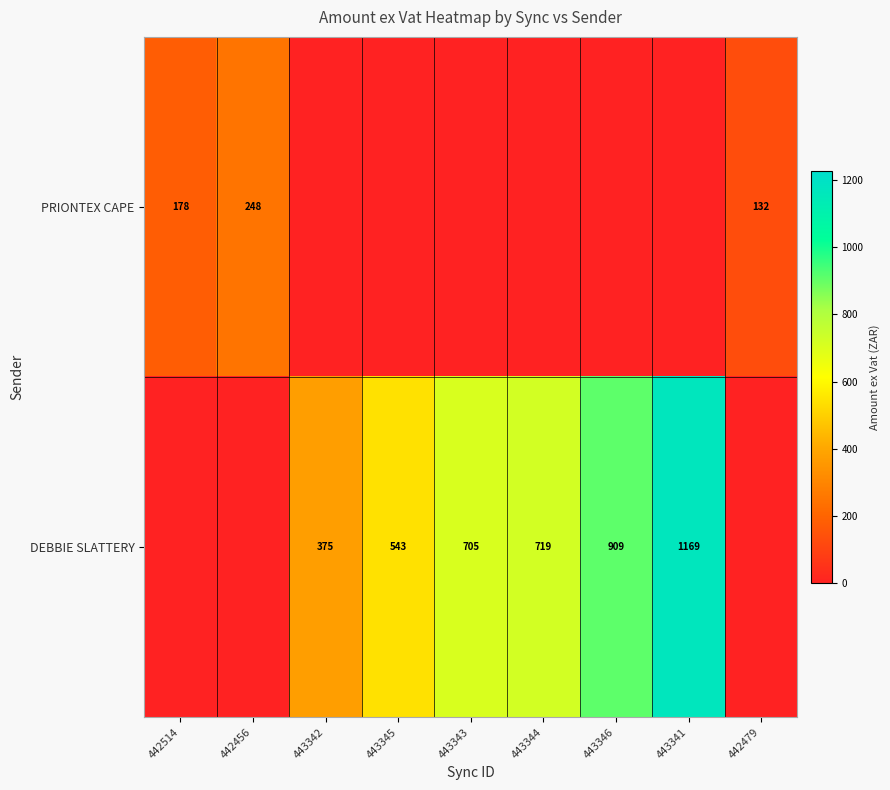

Which category has the highest value across all series?

443341